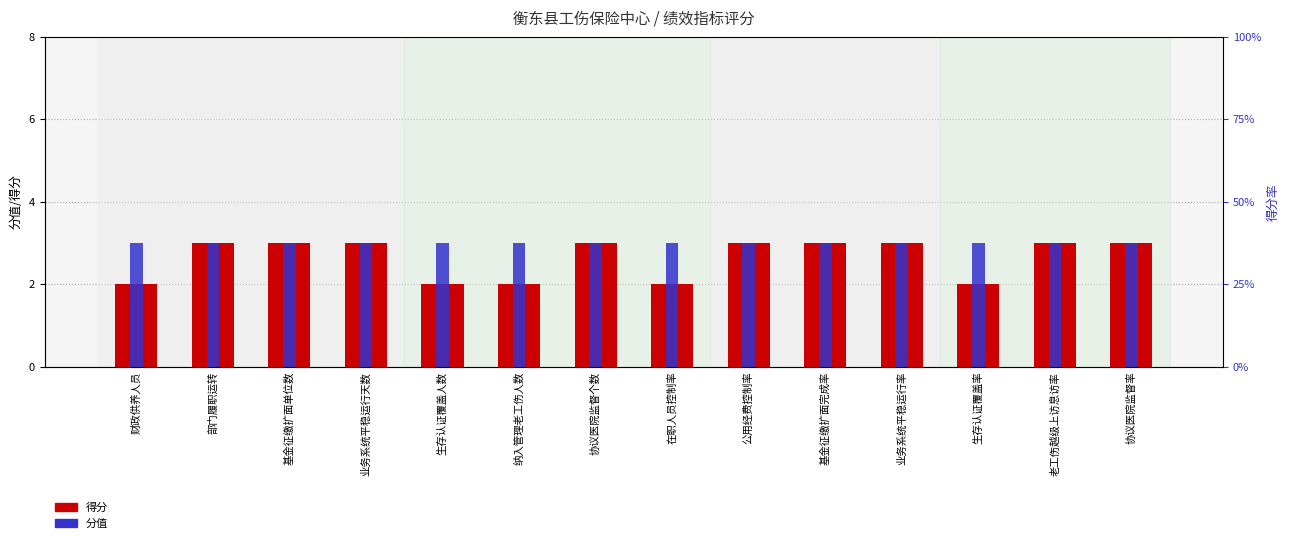

What is the difference between the second highest and second lowest values in the 得分 series?

1